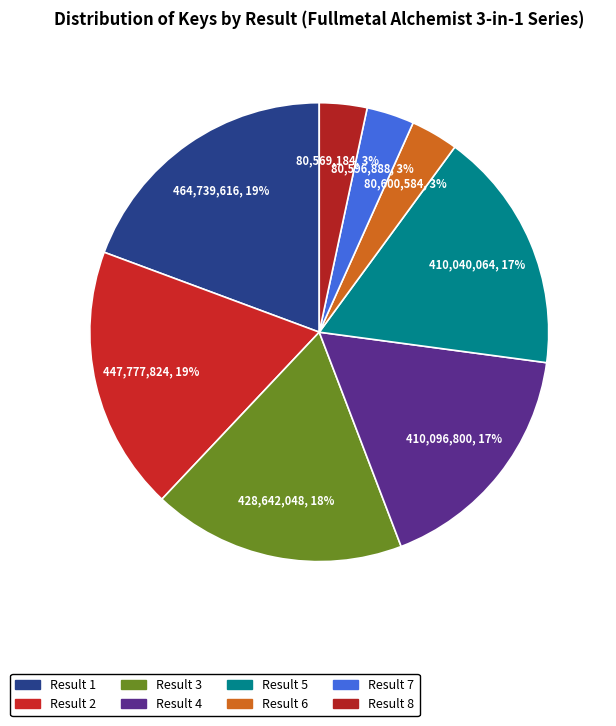

Count the number of slices in the pie.

8